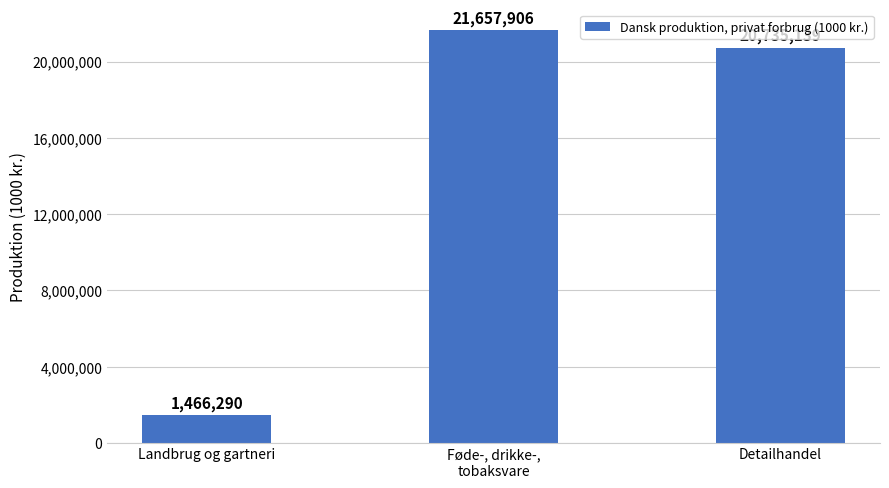

List the labels in order of value, smallest first.

Landbrug og gartneri, Detailhandel, Føde-, drikke-,
tobaksvare